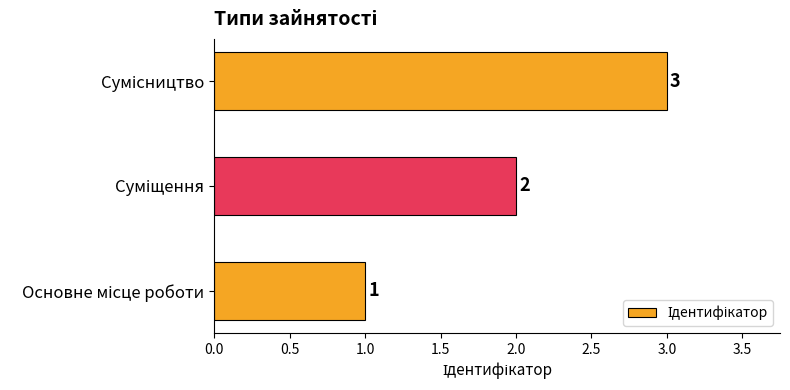

Count the values in the range 1 to 3.

3